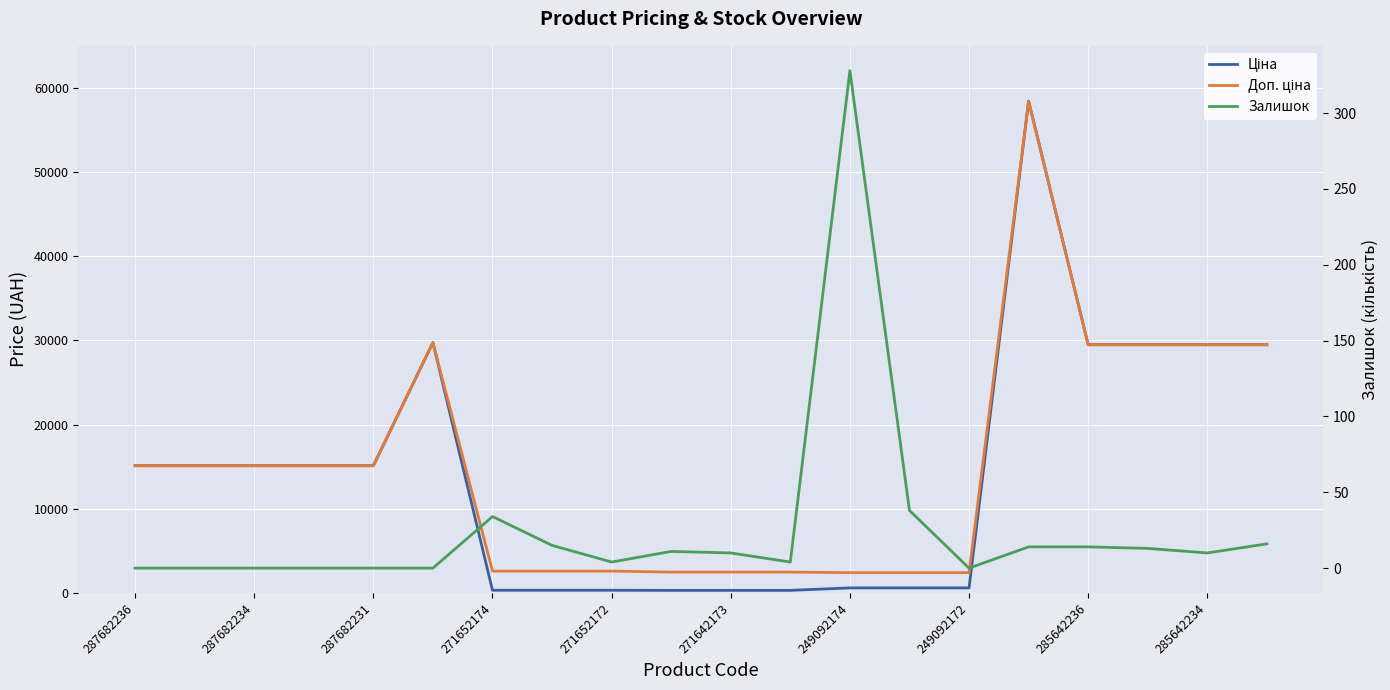

Which series has the largest total across all categories?

Доп. ціна